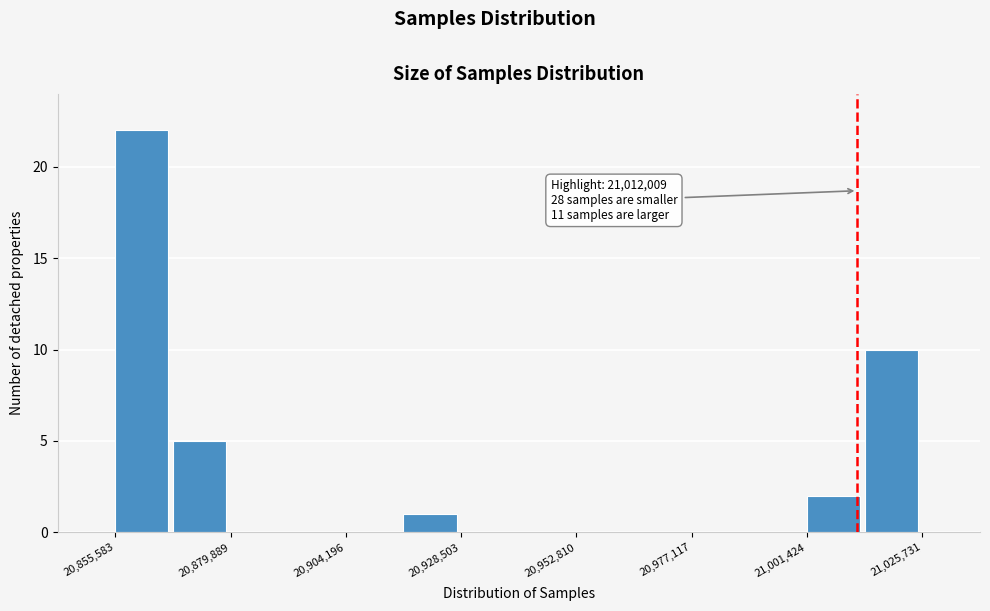

Around what value on the x-axis is the tallest bar? Give the approximate position of its centre, as read against the axis.

20860000